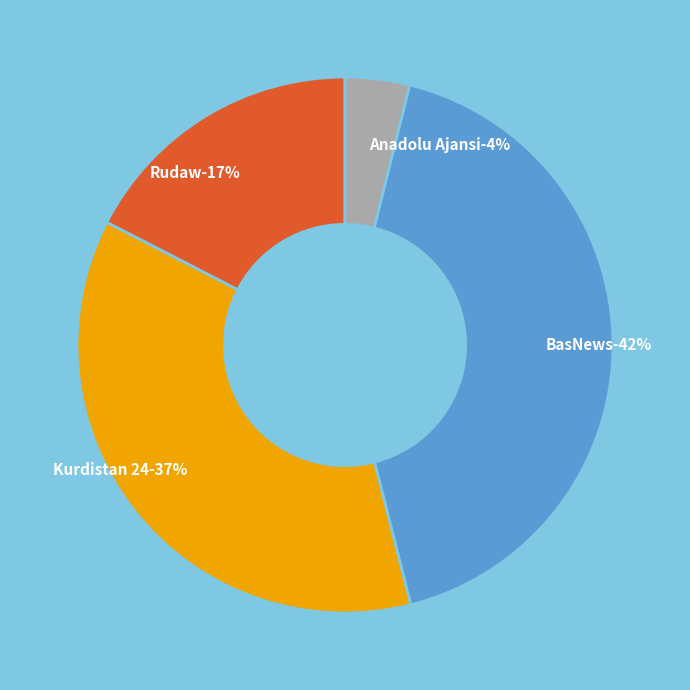

What is the largest slice in the pie chart?

BasNews